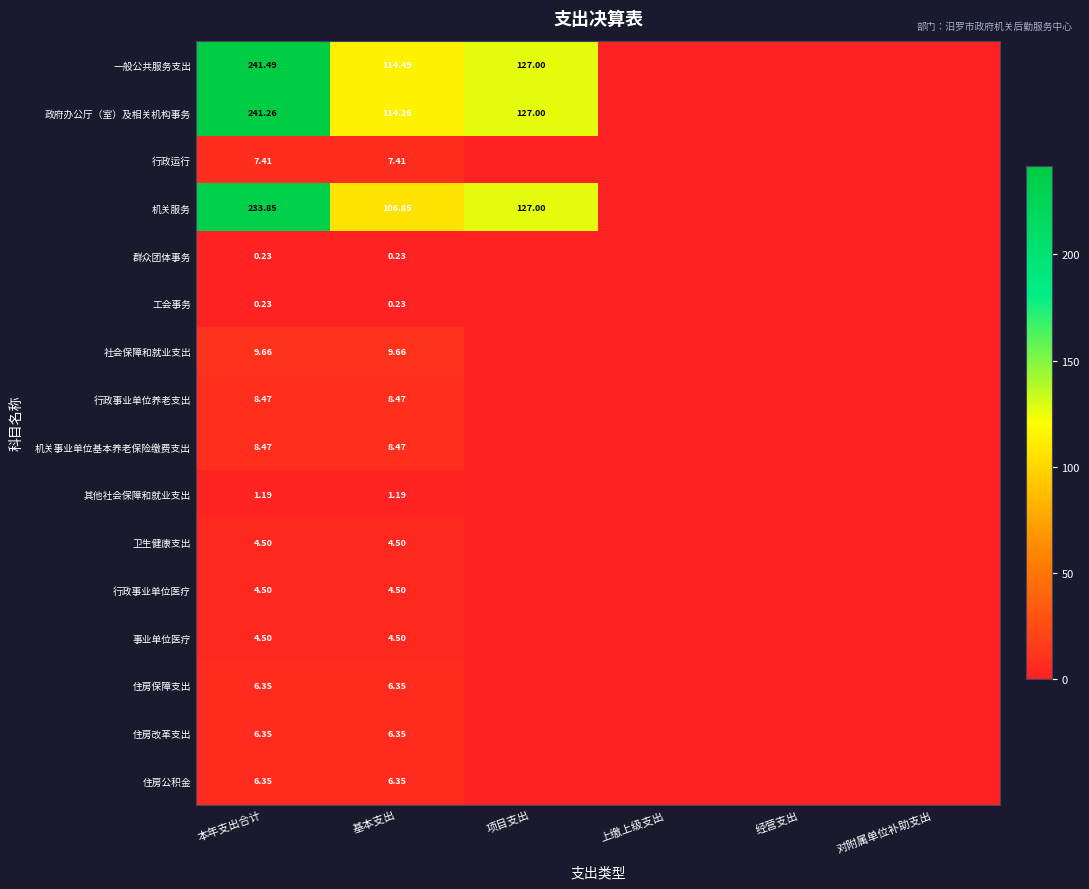

Which series has the largest total across all categories?

一般公共服务支出